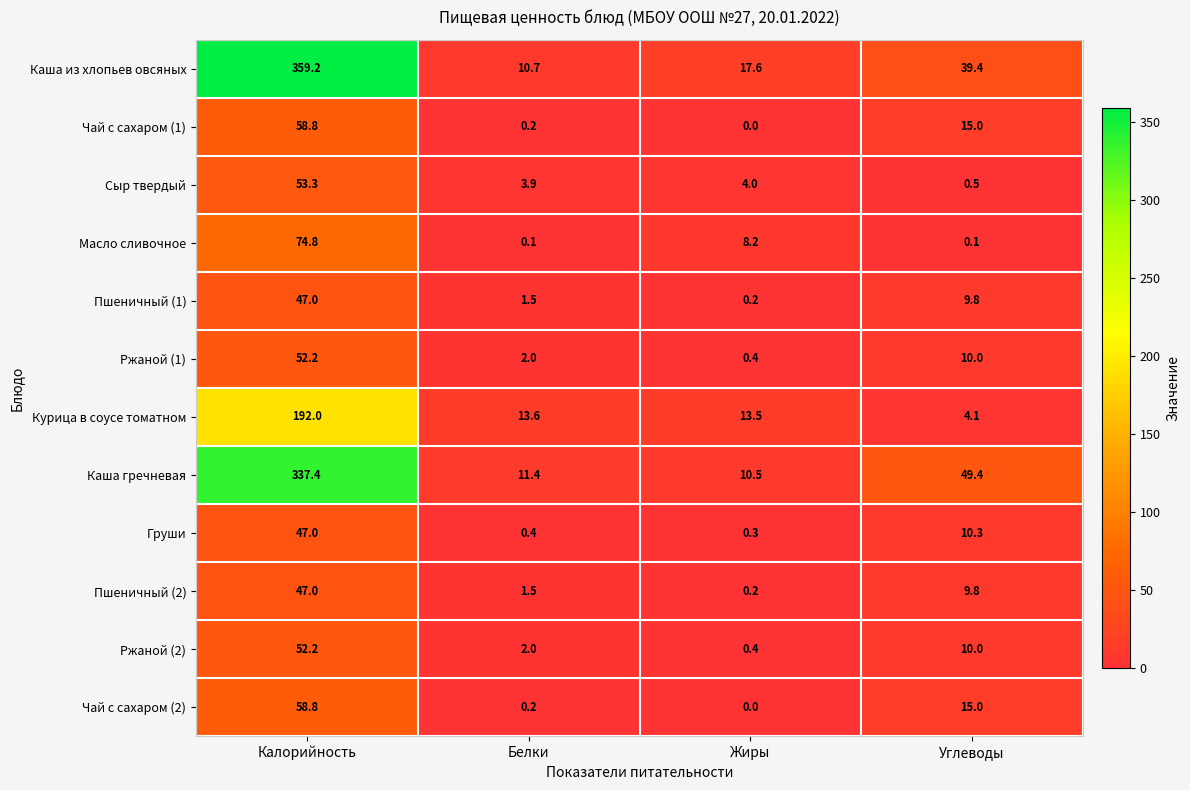

Count the number of categories in the chart.

4